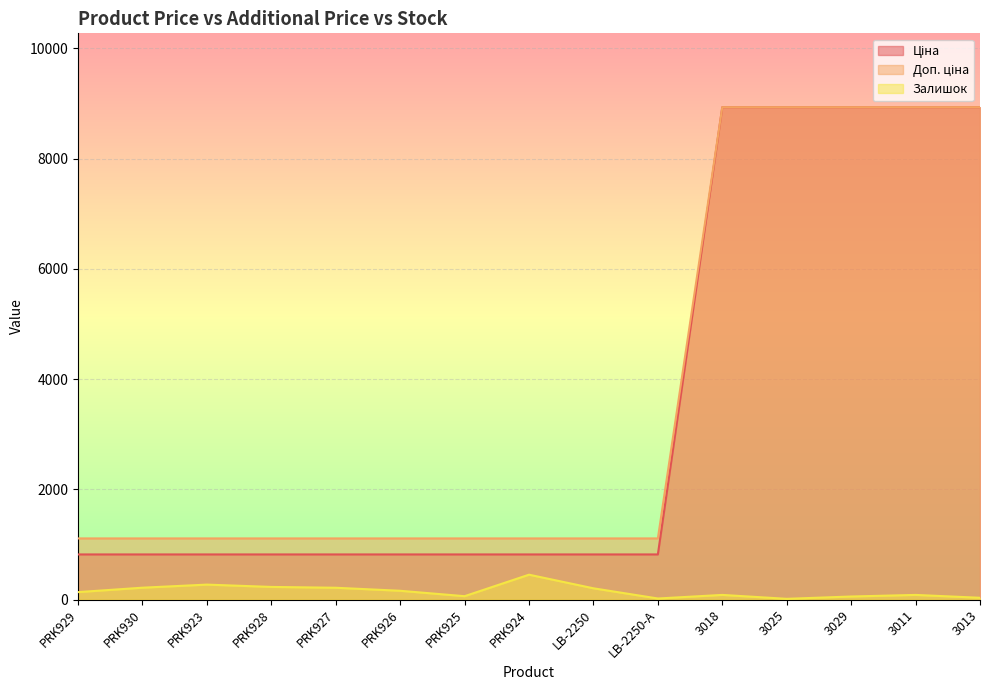

Between LB-2250 and PRK926, which is larger?

LB-2250